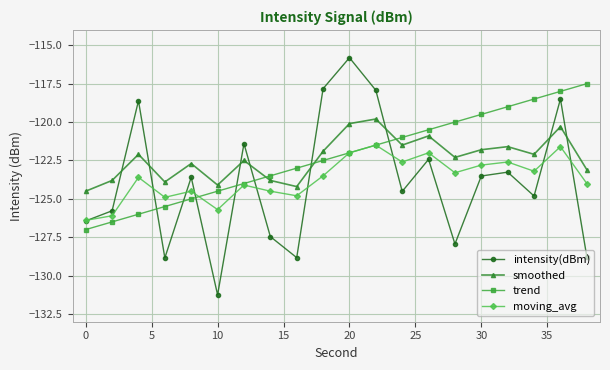

How many times do intensity(dBm) and smoothed cross each other?

8